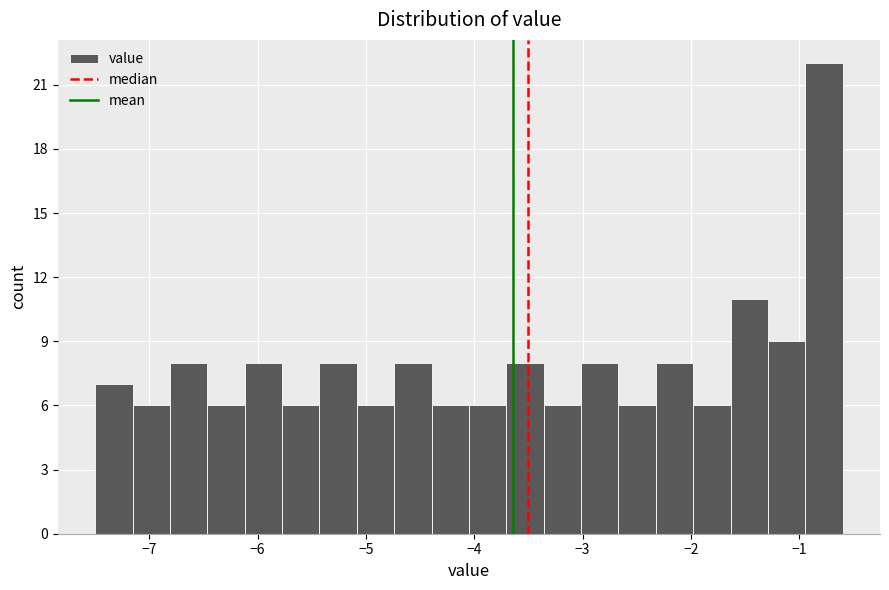

Read against the x-axis, roughly where is the centre of the tallest bar?

-0.8